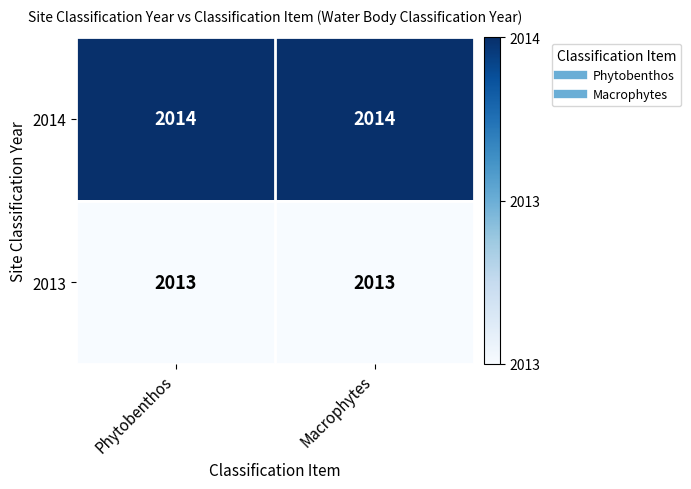

What is the approximate value of 2013 at Macrophytes?

2013